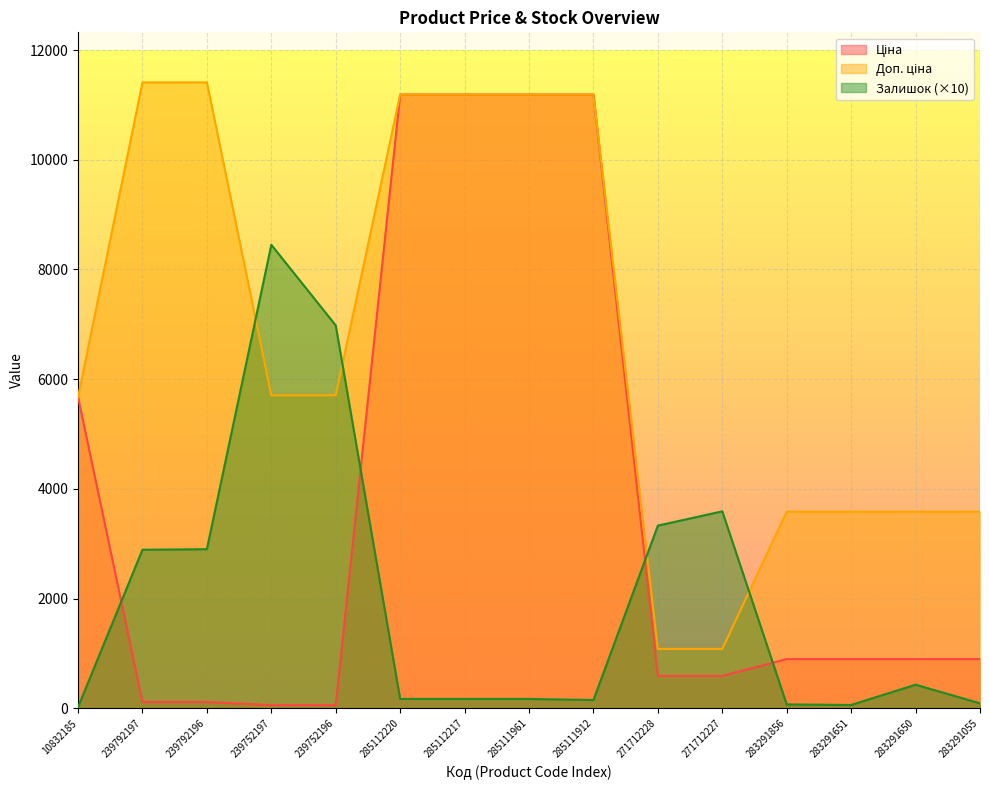

At how many categories does at least one series exceed 9788?

6